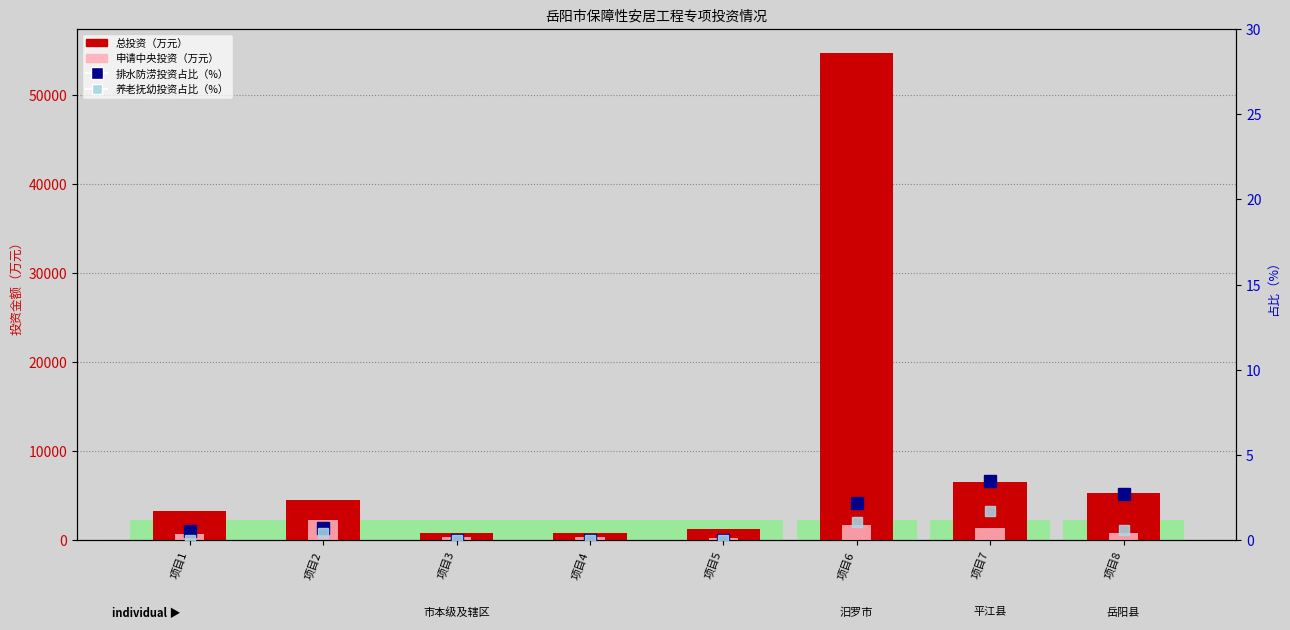

Between 项目4 and 项目5, which is larger?

项目5